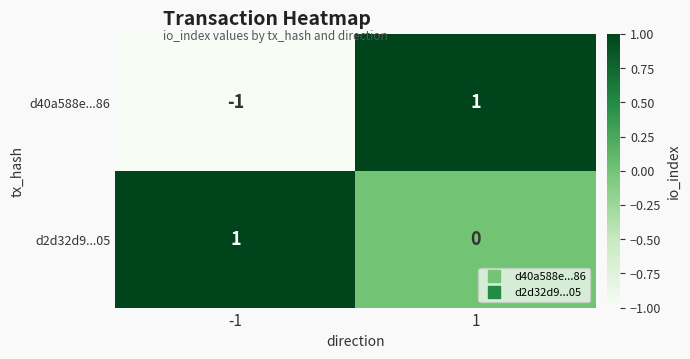

Rank the series at -1 from lowest to highest value.

d40a588e...86, d2d32d9...05